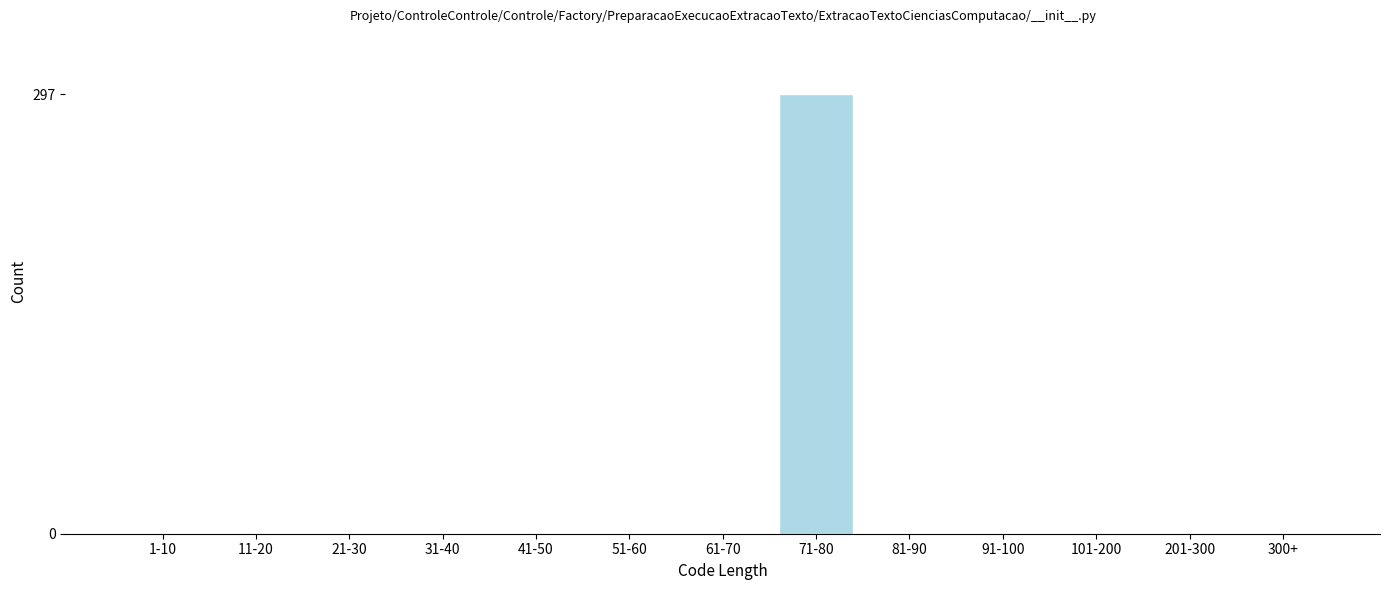

Reading left to right, list all the values displayed in this chart.

1-10=0	11-20=0	21-30=0	31-40=0	41-50=0	51-60=0	61-70=0	71-80=297	81-90=0	91-100=0	101-200=0	201-300=0	300+=0